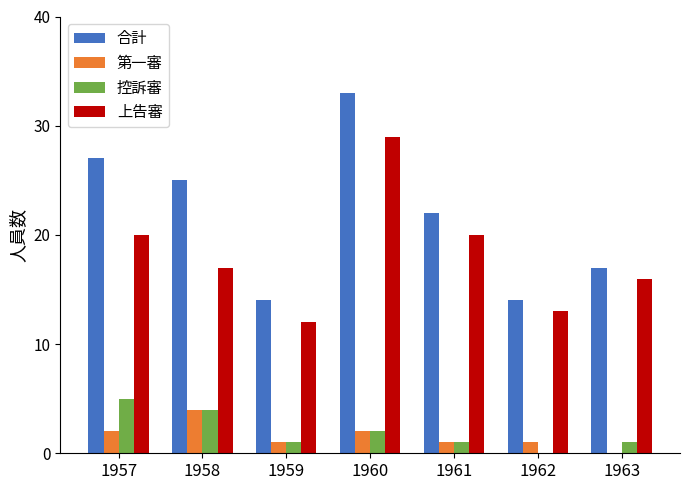

Which series has the largest range (max minus min)?

合計